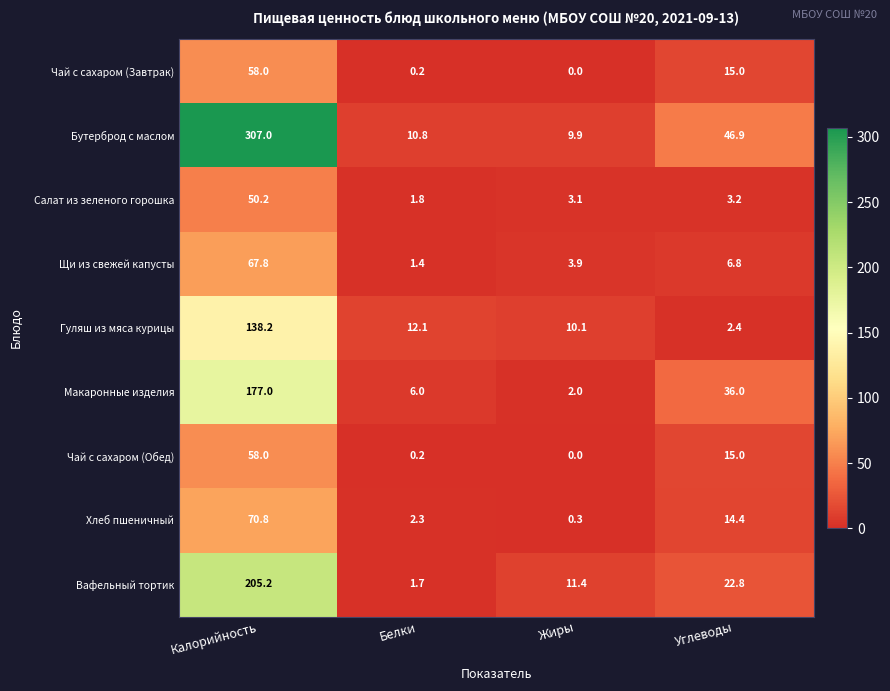

Is the value of Гуляш из мяса курицы at Жиры greater than the value of Чай с сахаром (Завтрак) at Углеводы?

No